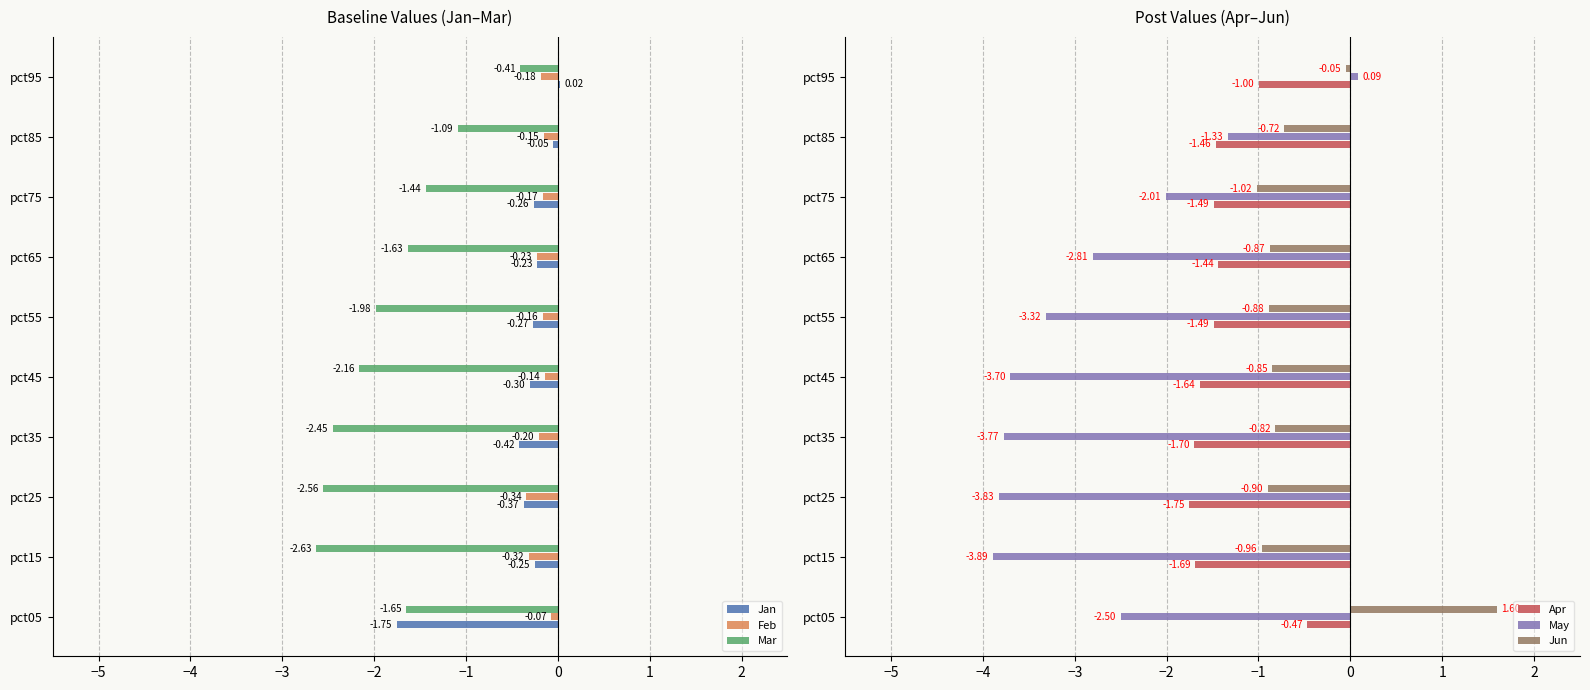

What is the sum of all Mar values?

-18.0